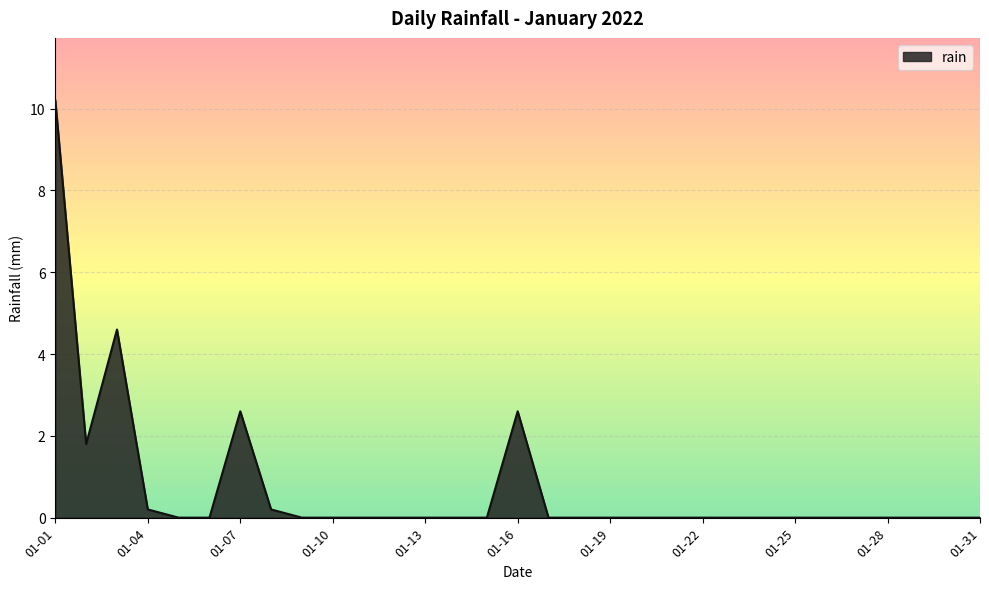

What is the sum of all values?

22.2